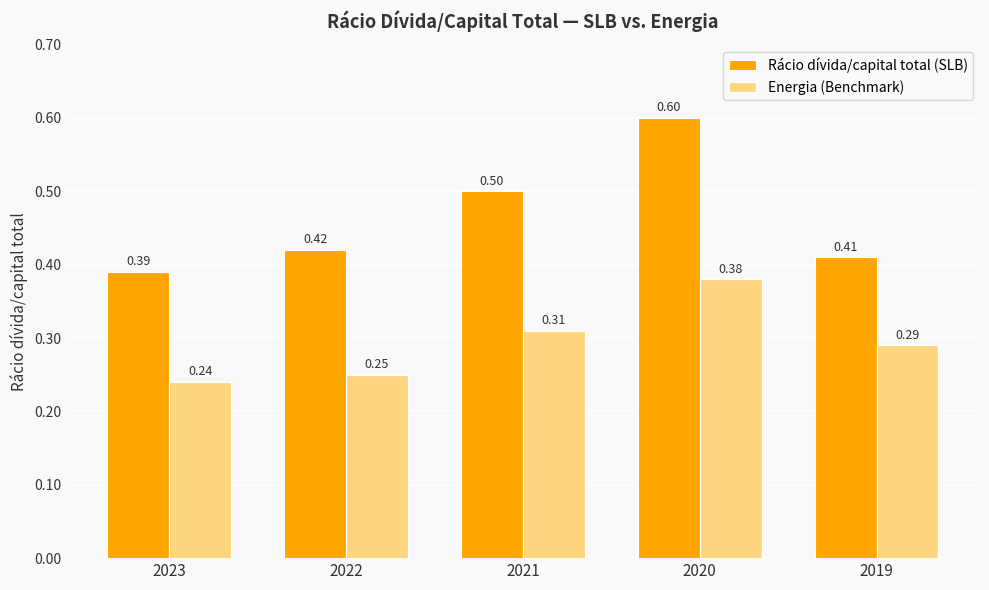

At which category does the chart reach its minimum across all series?

2023